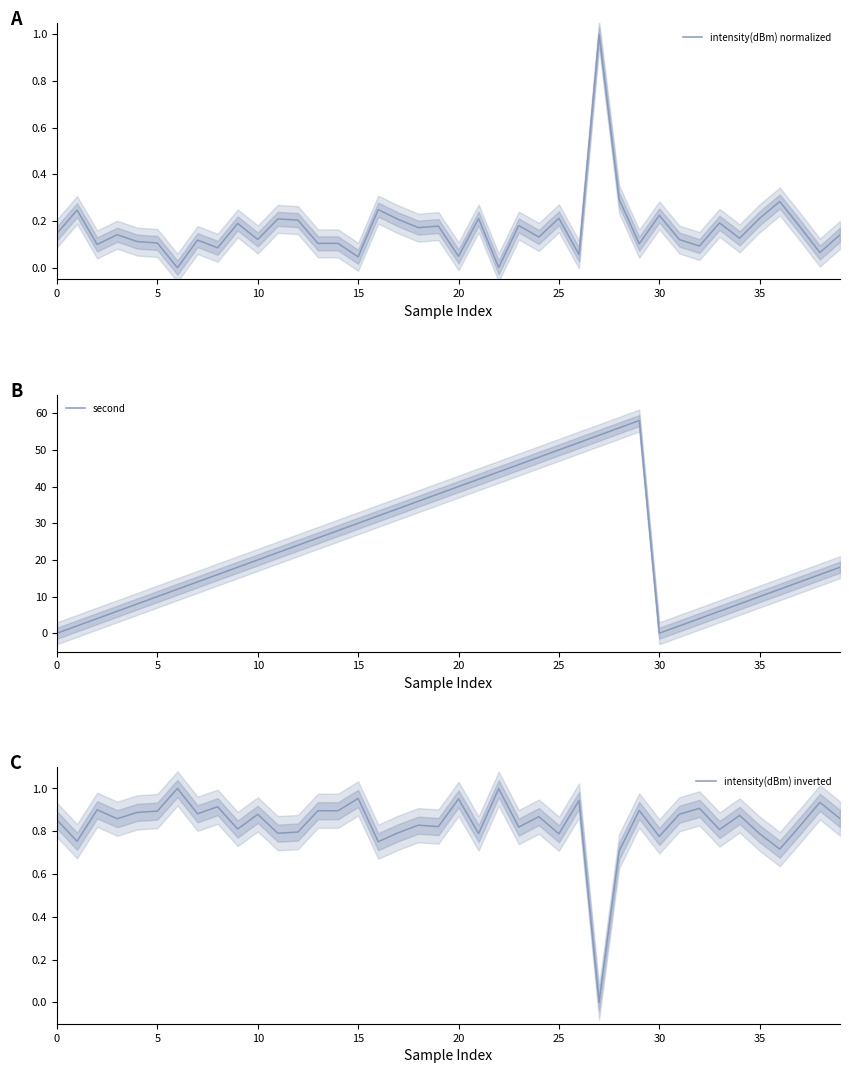

Between 39 and 36, which is larger?

36